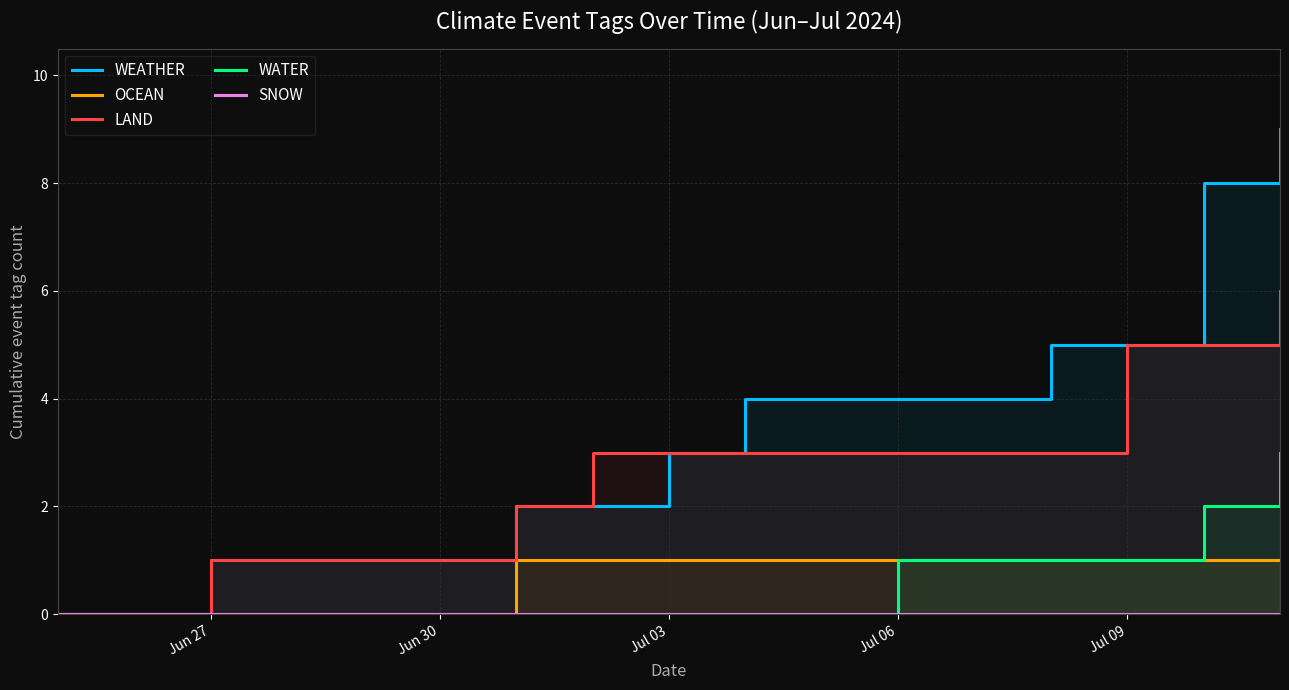

True or false: OCEAN has more than 2 points higher than both neighbors.

False